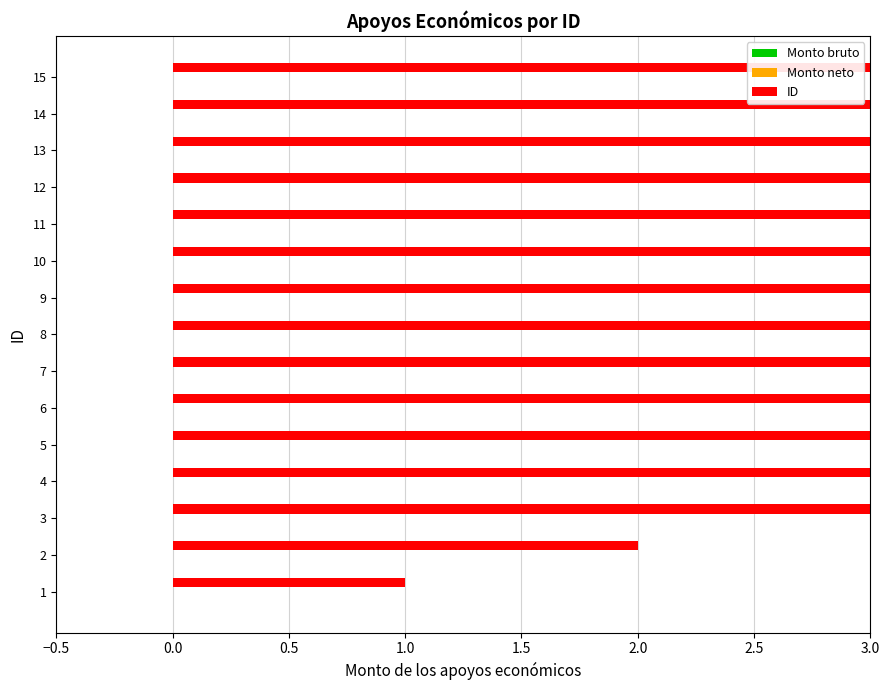

Reading left to right, what are all the values shown in this chart?

Monto bruto: 0.2	0.2	0.2	0.2	0.2	0.2	0.2	0.2	0.2	0.2	0.2	0.2	0.2	0.2	0.2
Monto neto: 0.2	0.2	0.2	0.2	0.2	0.2	0.2	0.2	0.2	0.2	0.2	0.2	0.2	0.2	0.2
ID: 1.0	2.0	3.0	4.0	5.0	6.0	7.0	8.0	9.0	10.0	11.0	12.0	13.0	14.0	15.0